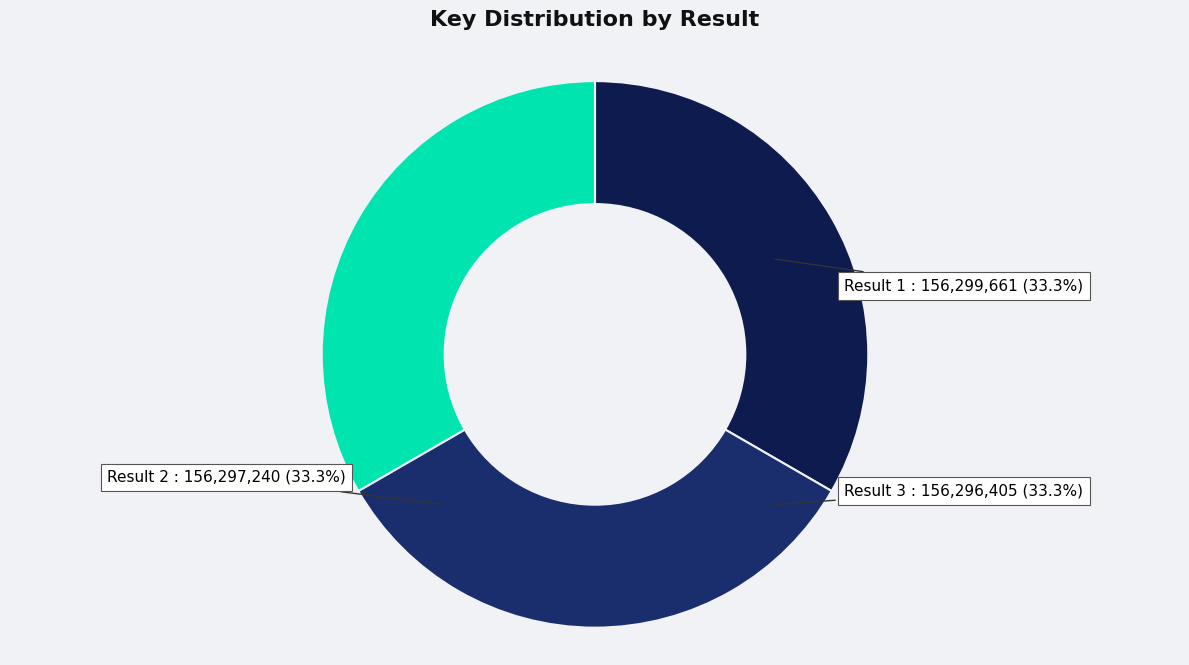

How many slices are in this pie chart?

3